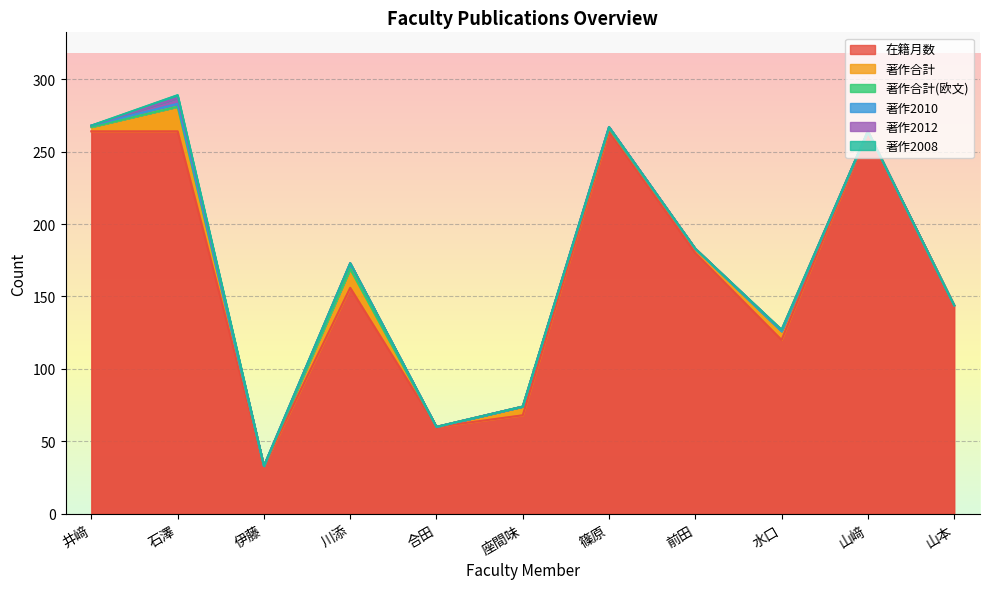

True or false: 著作2012 and 著作2008 cross at least once.

False